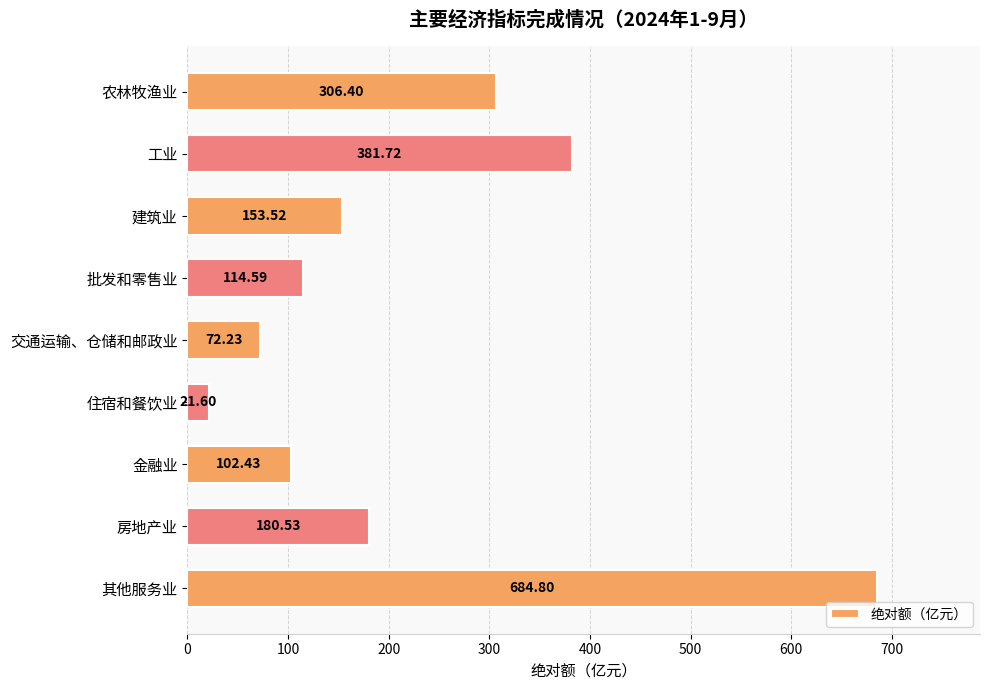

Where is the data nearest to the value 353?

工业